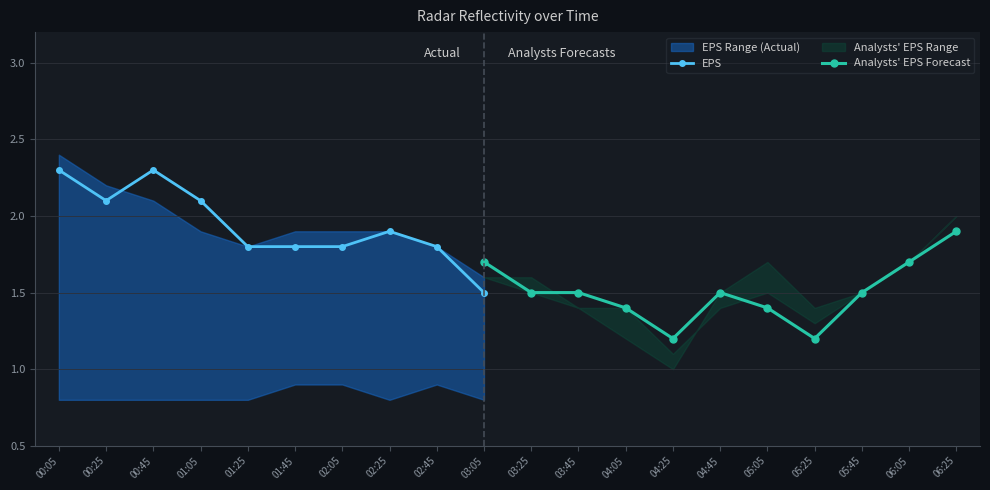

At which category does the chart reach its peak across all series?

00:05